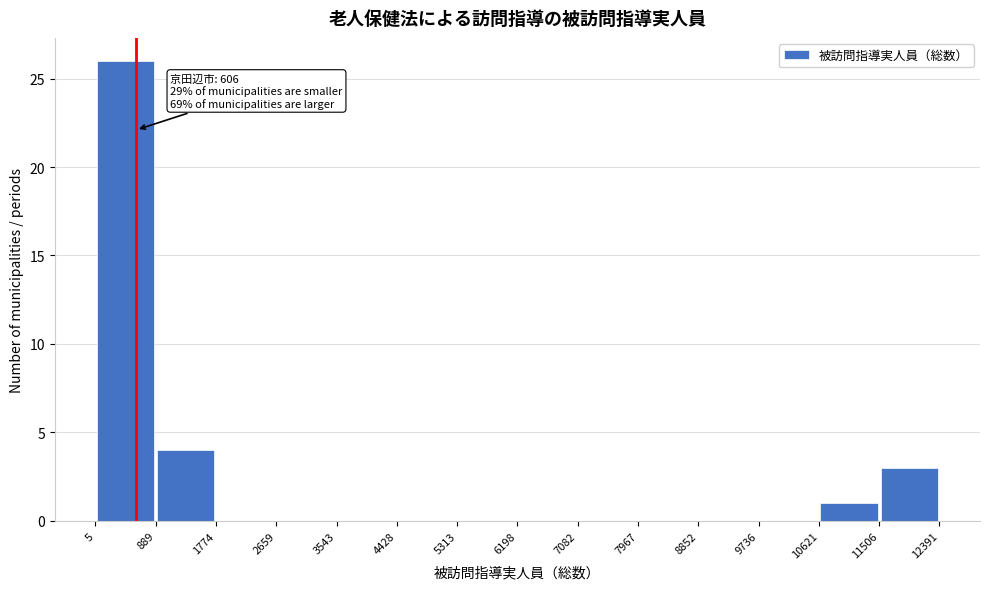

Over which range of the x-axis is the bar tallest?

5 to 889